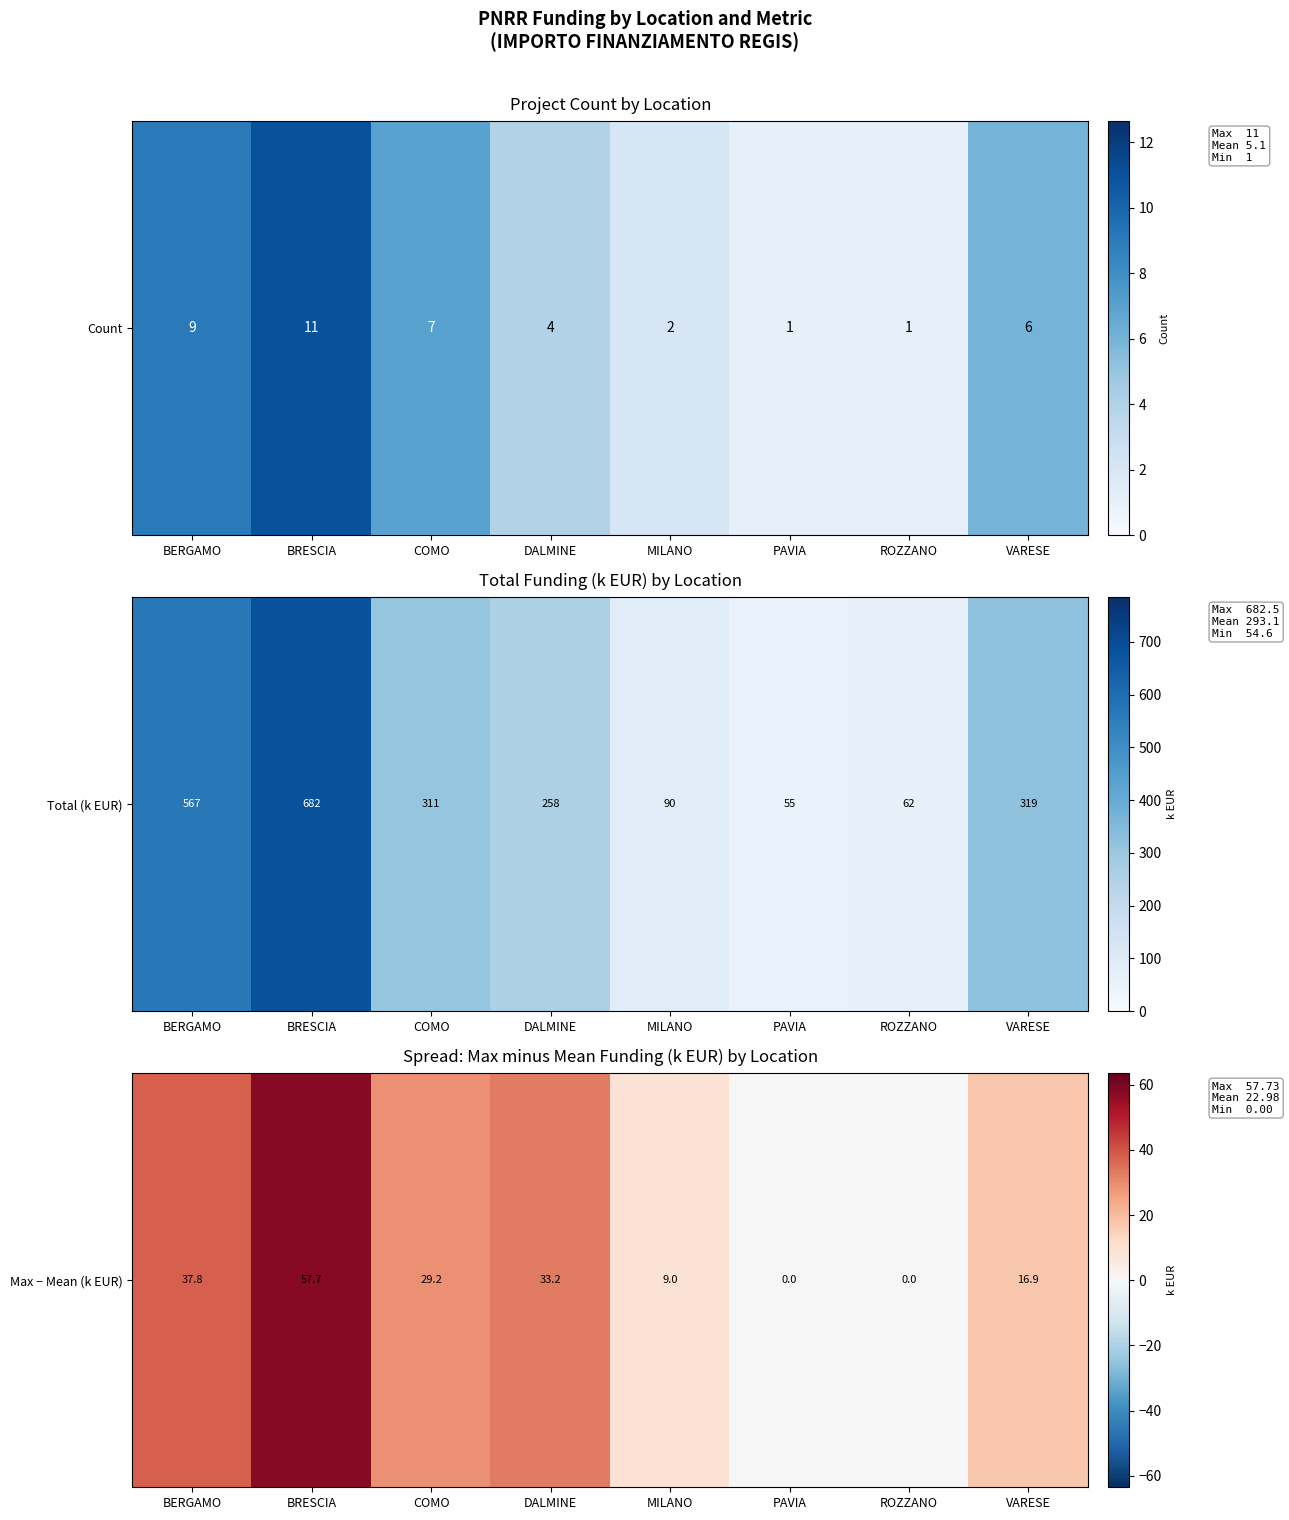

Approximately how many times larger is the value at MILANO compared to DALMINE?

0.3